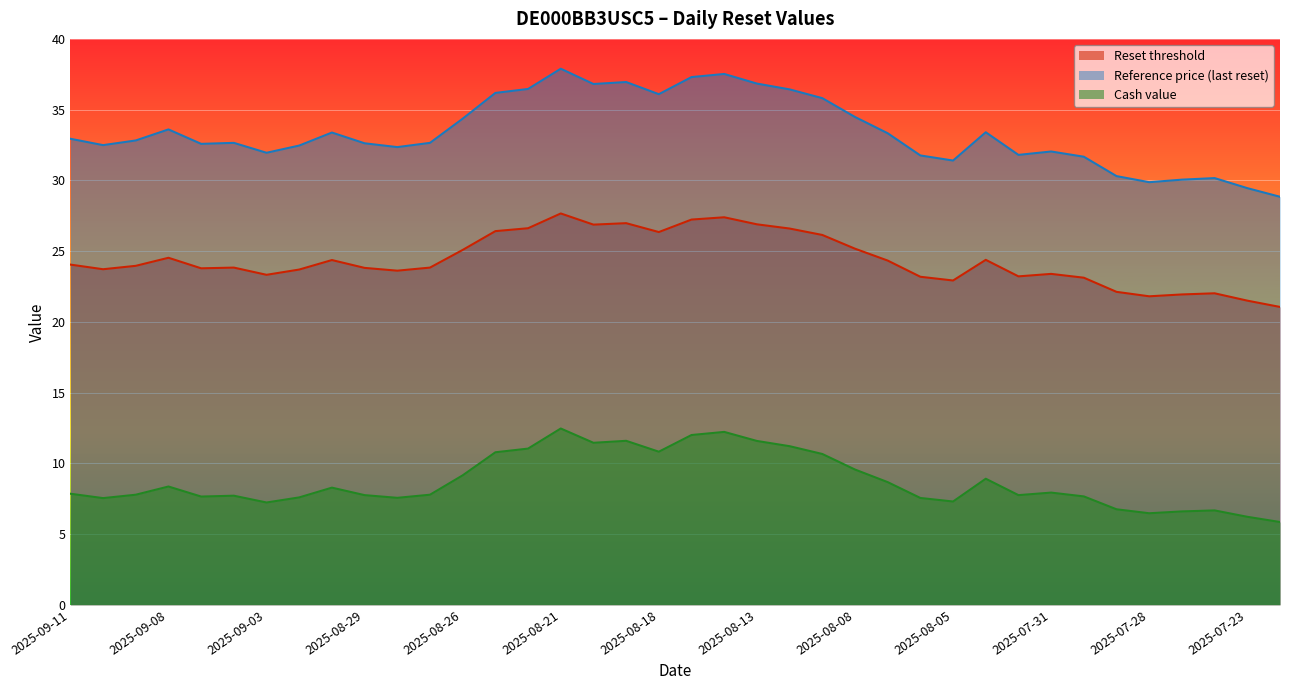

Is it true that Reset threshold equals 40.2 at 2025-09-04?

False